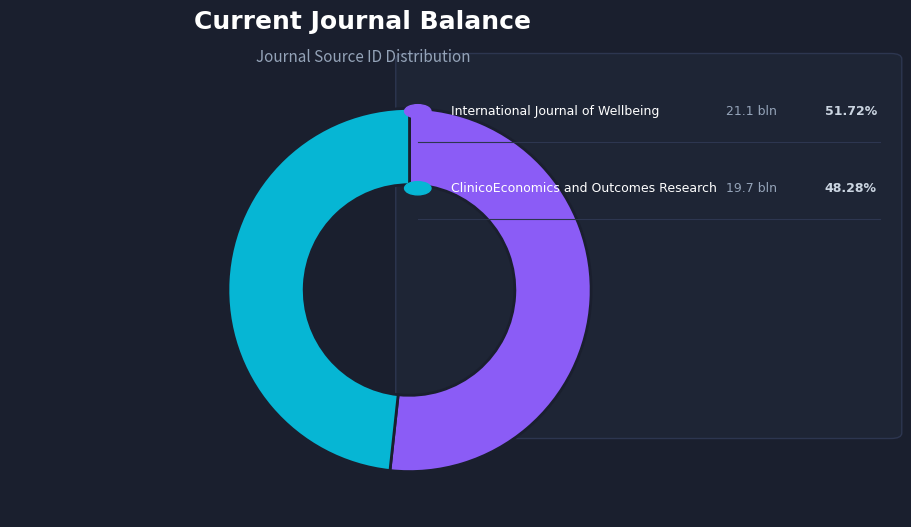

Is there any slice that represents more than half of the pie?

Yes